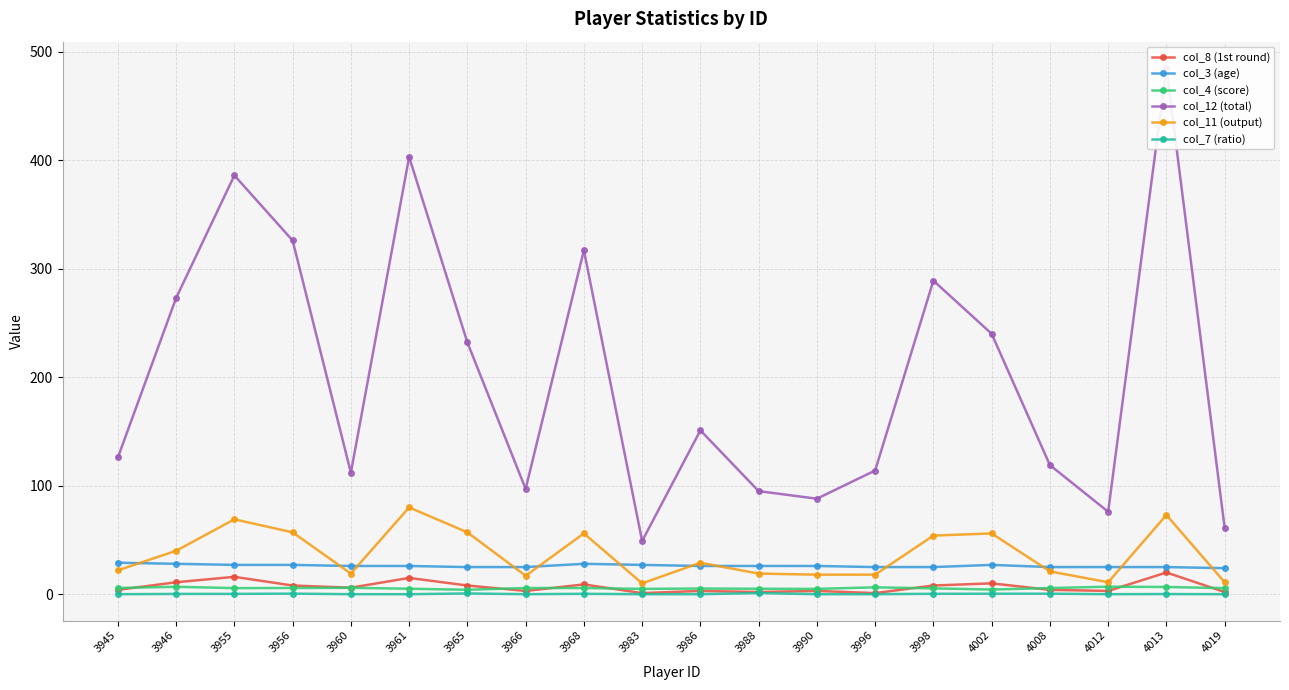

What are all the series names shown in the legend?

col_8 (1st round), col_3 (age), col_4 (score), col_12 (total), col_11 (output), col_7 (ratio)